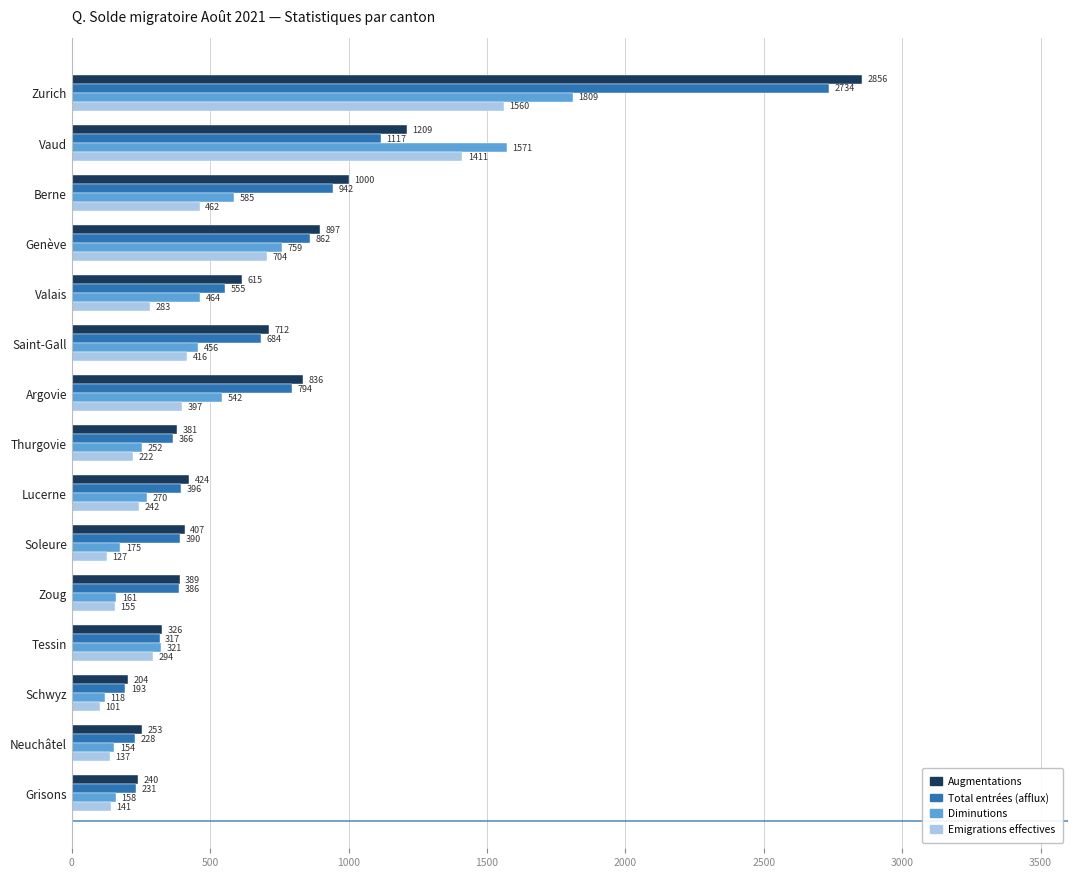

Count the number of data series in this chart.

4